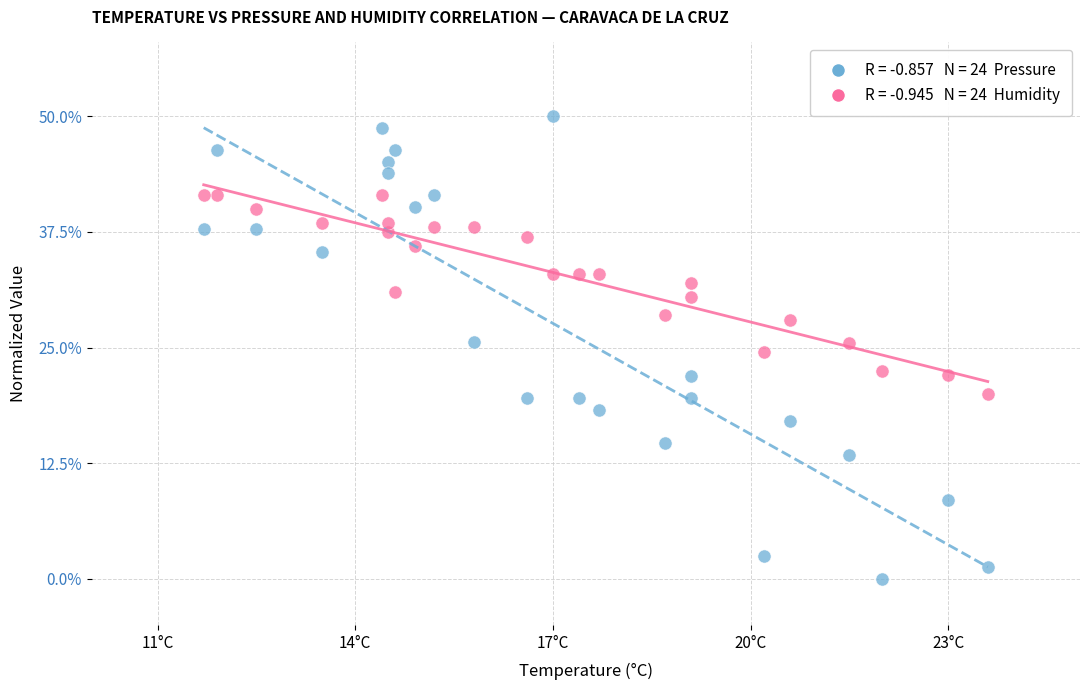

Across all data points, what is the range of X values (max minus min)?

11.9